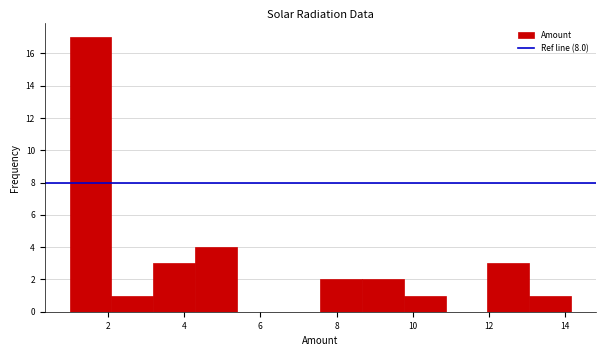

Reading left to right, transcribe this chart: for each bar, give the range it covers on the x-axis and its height. Neither the bar edges nor the heights are printed on the chart, so give them approximately, as read against the axes.

1.0 to 2.0: 17
2.0 to 3.2: 1
3.2 to 4.2: 3
4.2 to 5.4: 4
5.4 to 6.4: 0
6.4 to 7.6: 0
7.6 to 8.6: 2
8.6 to 9.8: 2
9.8 to 10.8: 1
10.8 to 12.0: 0
12.0 to 13.0: 3
13.0 to 14.2: 1